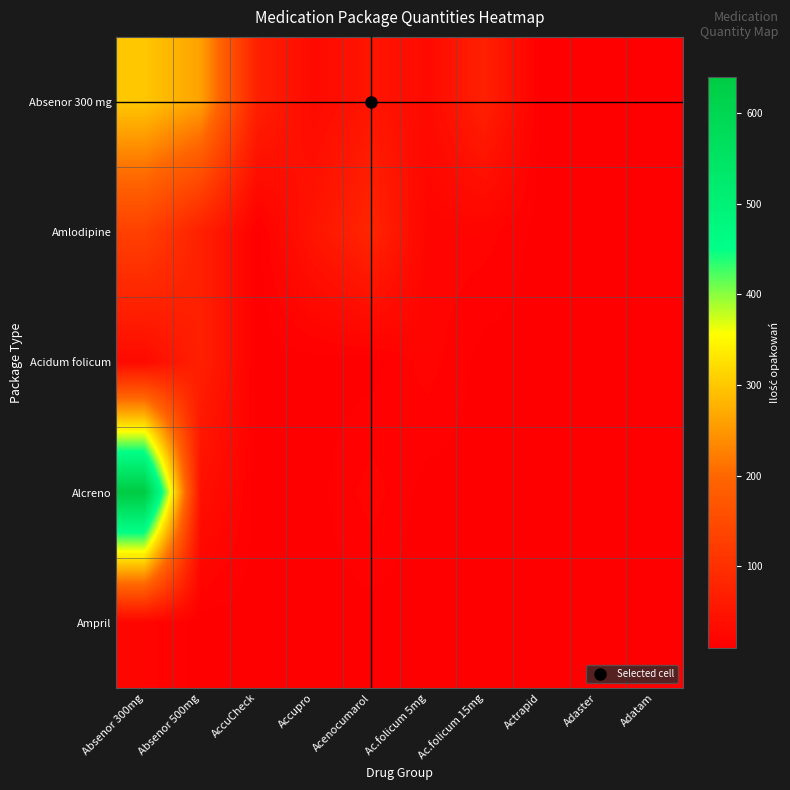

Rank the series by their maximum value, from lowest to highest.

Ampril, Acidum folicum, Amlodipine, Absenor 300 mg, Alcreno